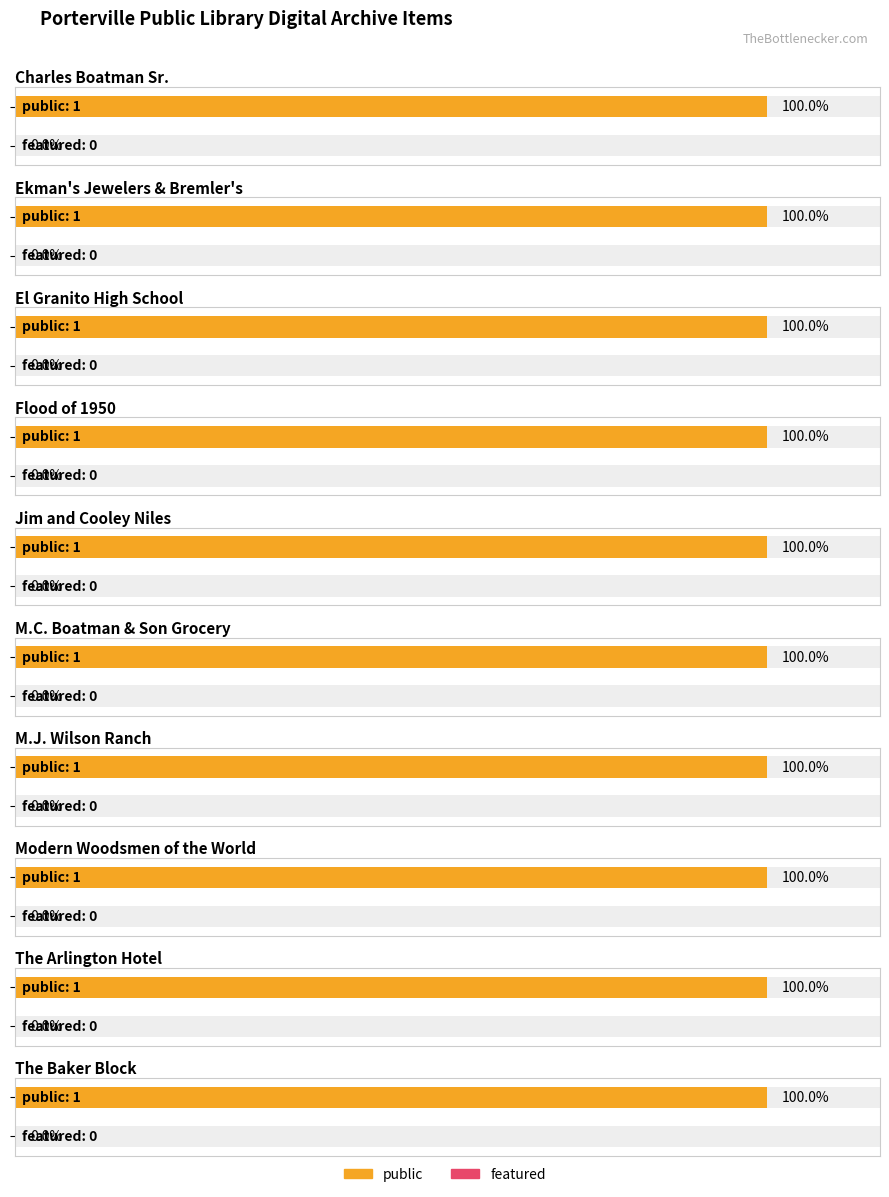

Is it true that public equals 2 at Modern Woodsmen of the World?

False